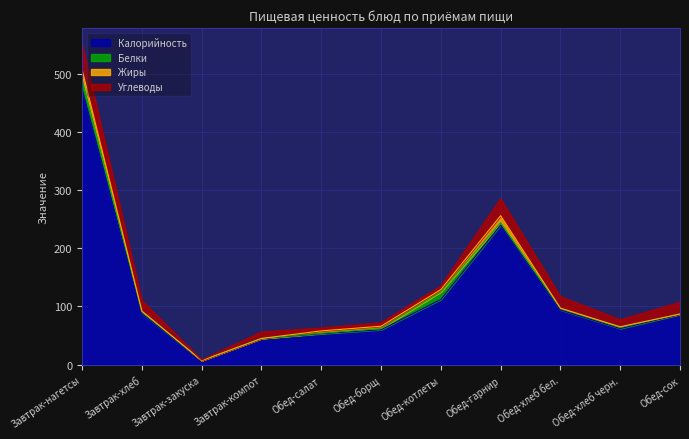

What is the spread (max minus min) of values at Завтрак-нагетсы?

458